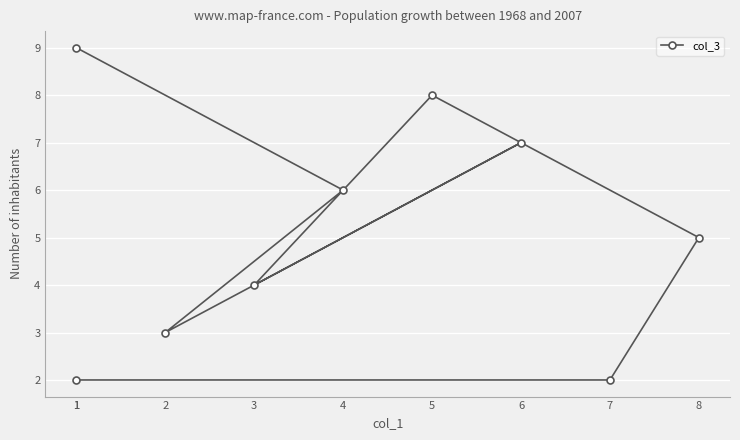

Reading left to right, list all the values displayed in this chart.

2	2	5	8	4	7	3	6	9